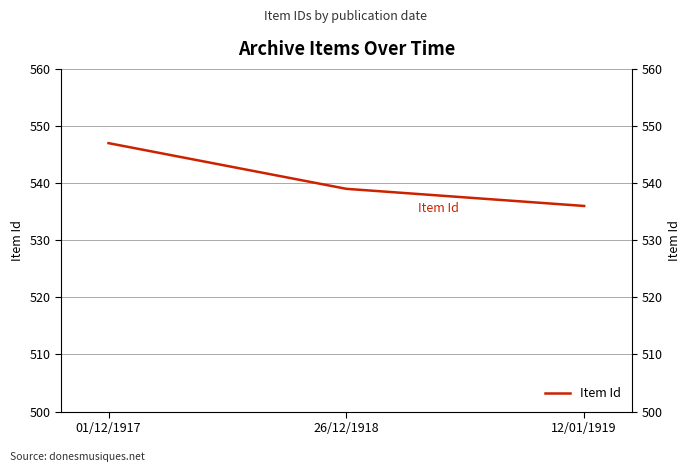

Approximately how many times larger is the value at 12/01/1919 compared to 01/12/1917?

1.0